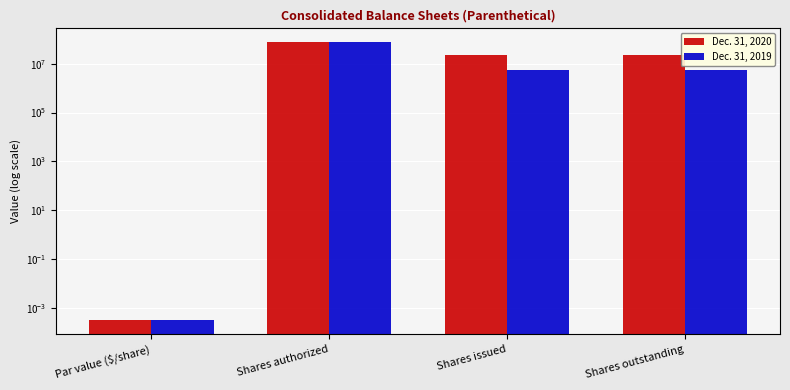

What is the difference between the highest and lowest values at Shares issued?

16980382.0